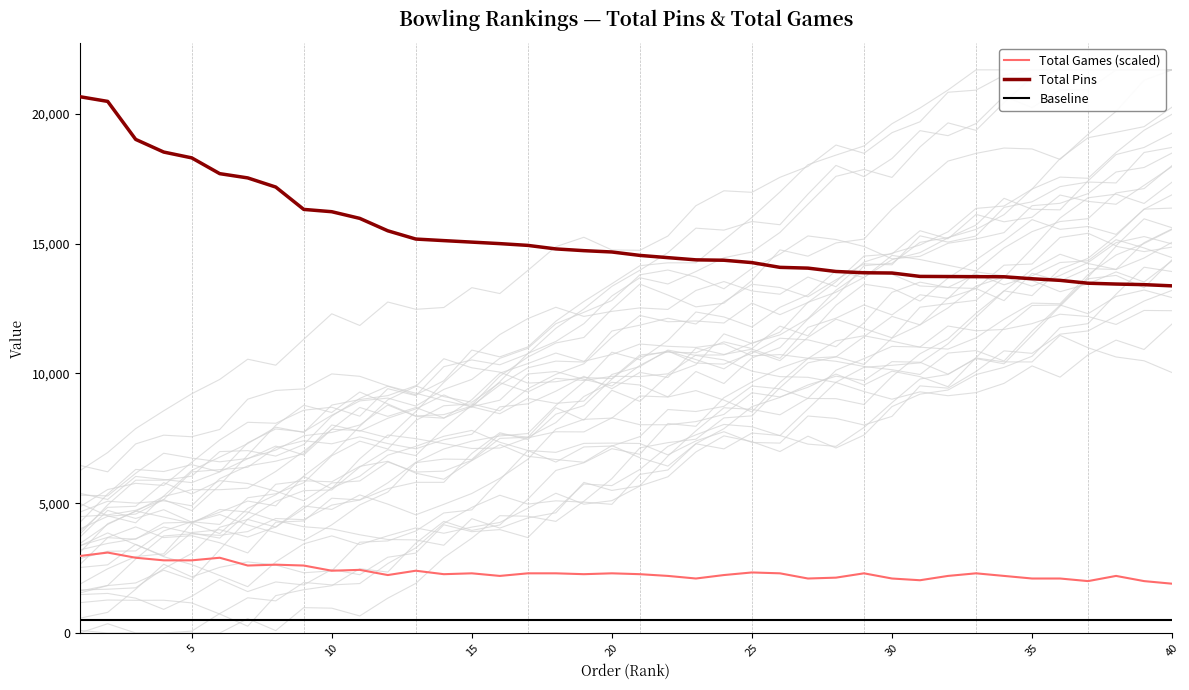

The value of Total Pins at 40 is 5297.5. True or false?

False